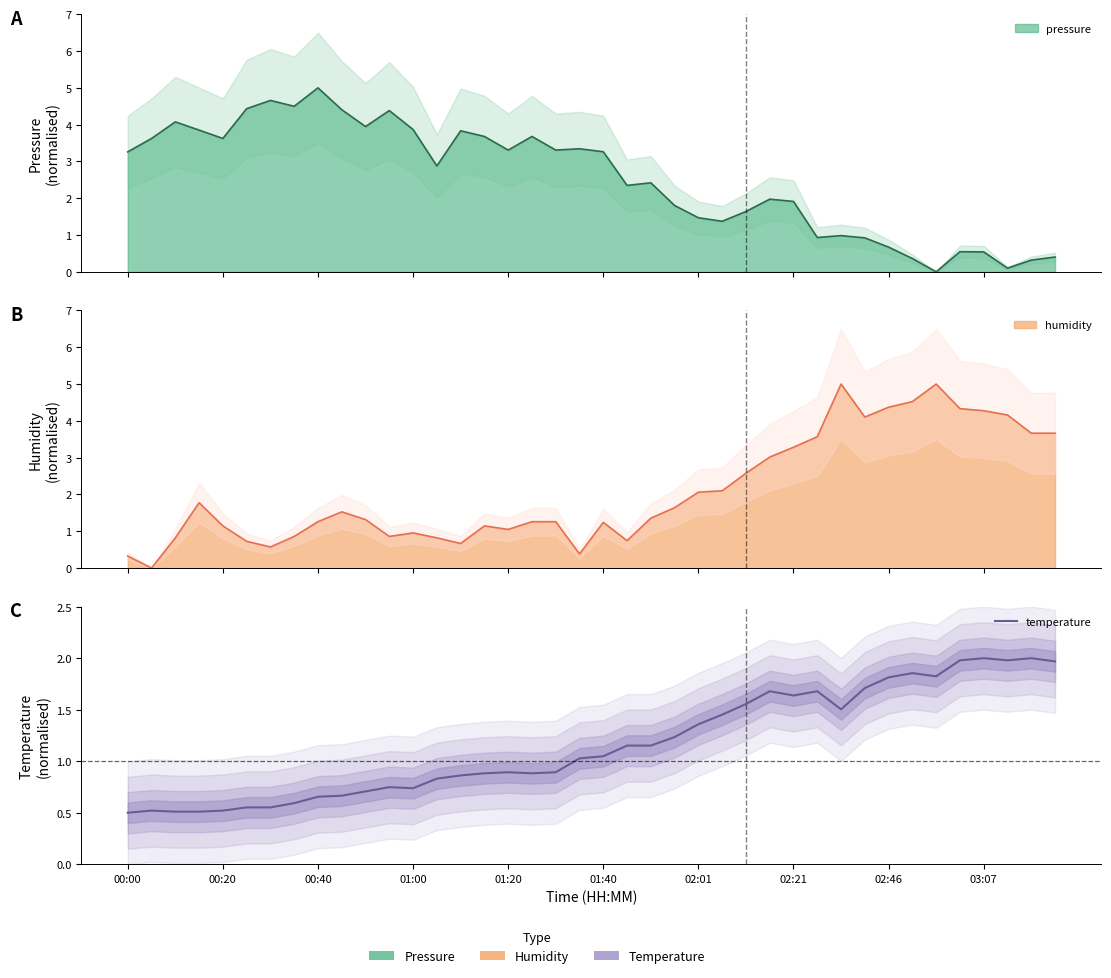

How many points are lower than both their immediate neighbors (excluding endpoints)?

6